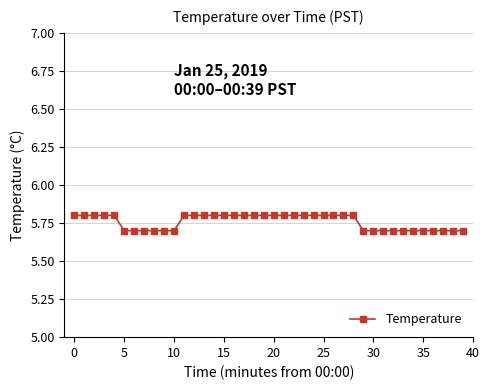

What is the greatest value displayed?

5.8